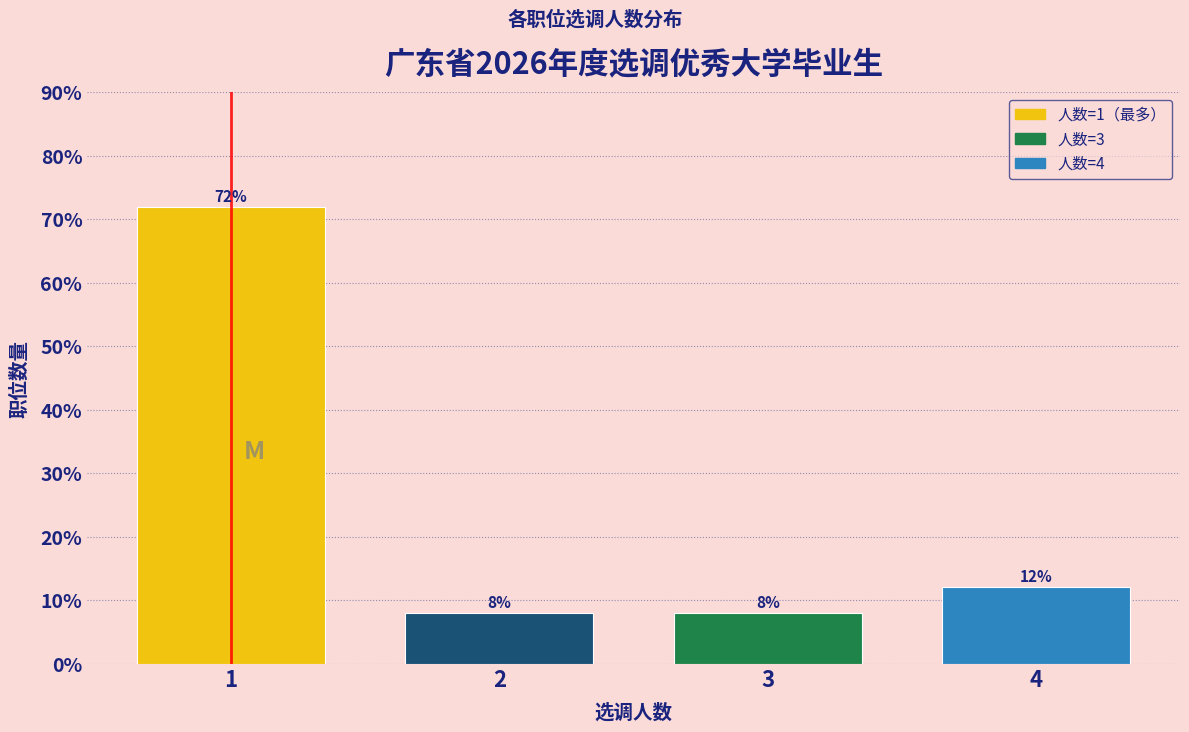

Reading left to right, extract all data points from this chart.

72	8	8	12